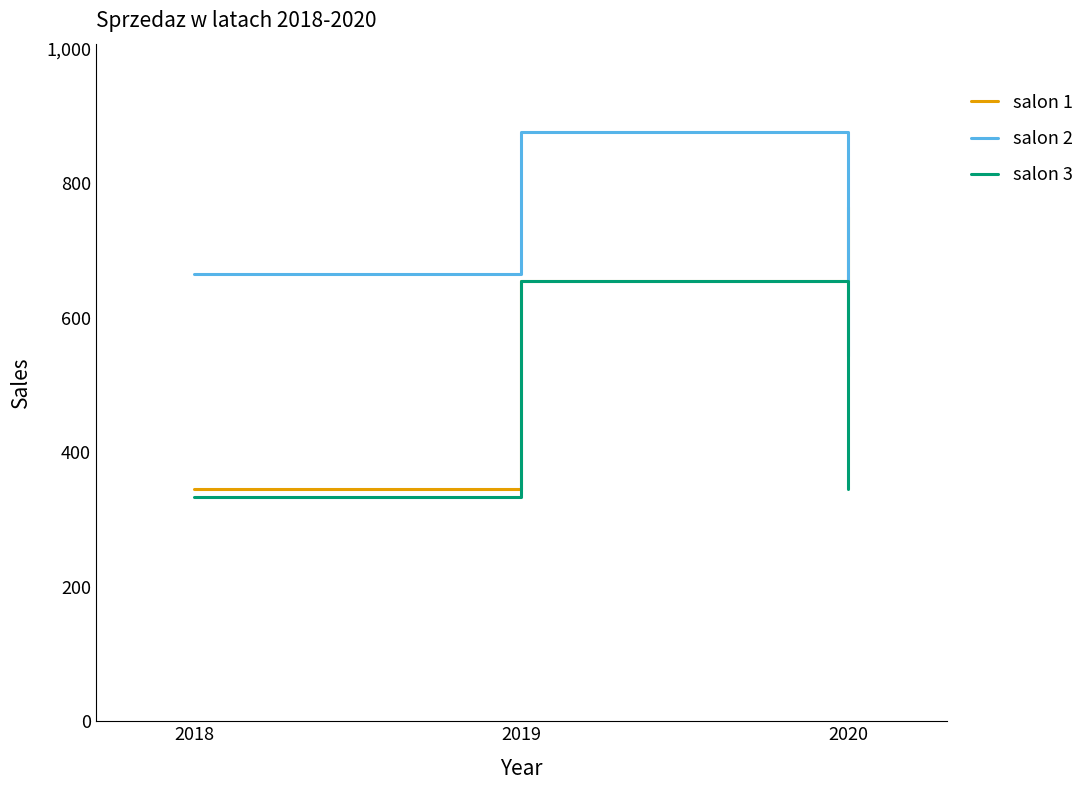

What is the average value of the salon 1 series?

588